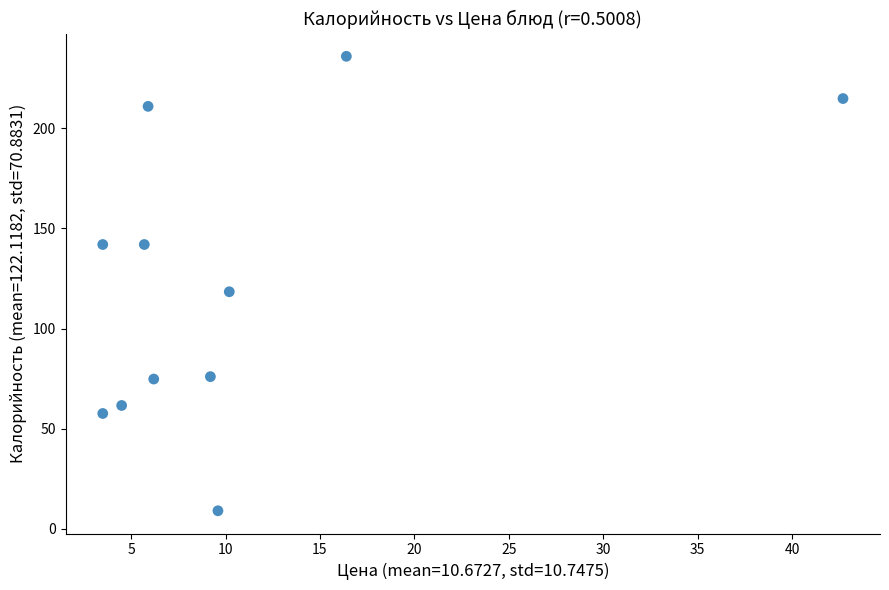

What is the average Y value?

122.1